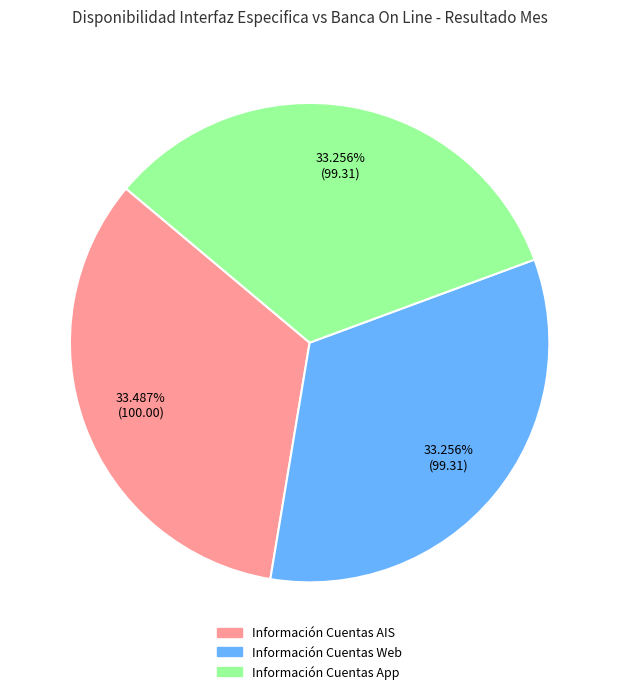

How many segments does this pie chart have?

3